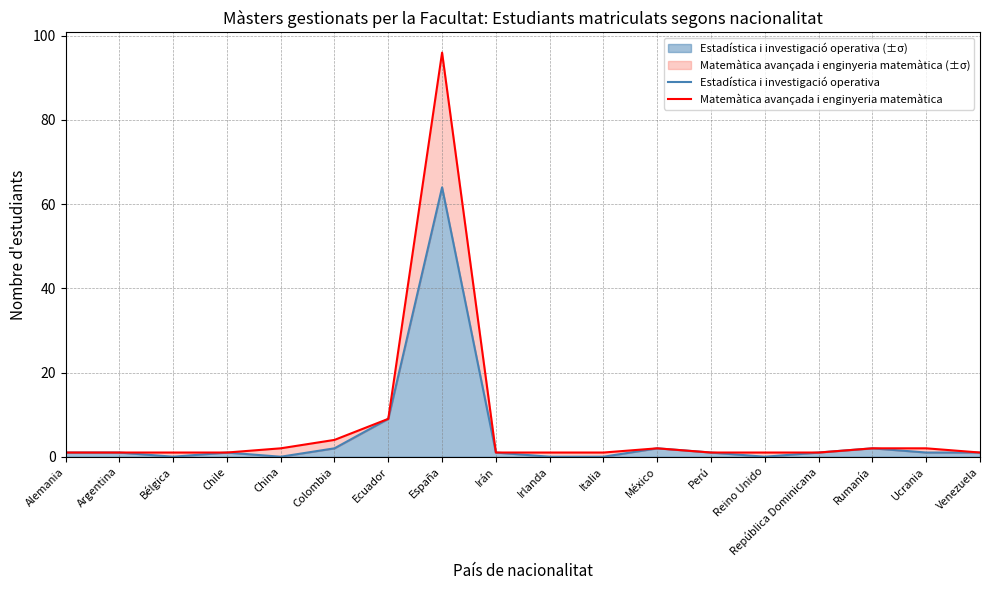

The Estadística i investigació operativa series shows 32 at Italia. True or false?

False